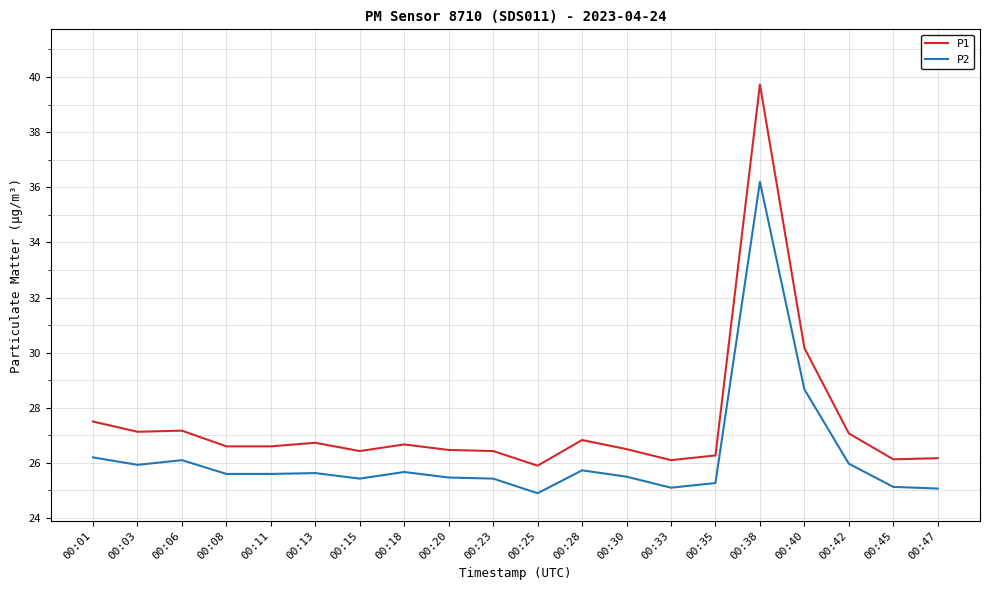

True or false: P1 has a value of 25.9 at 00:25.

True